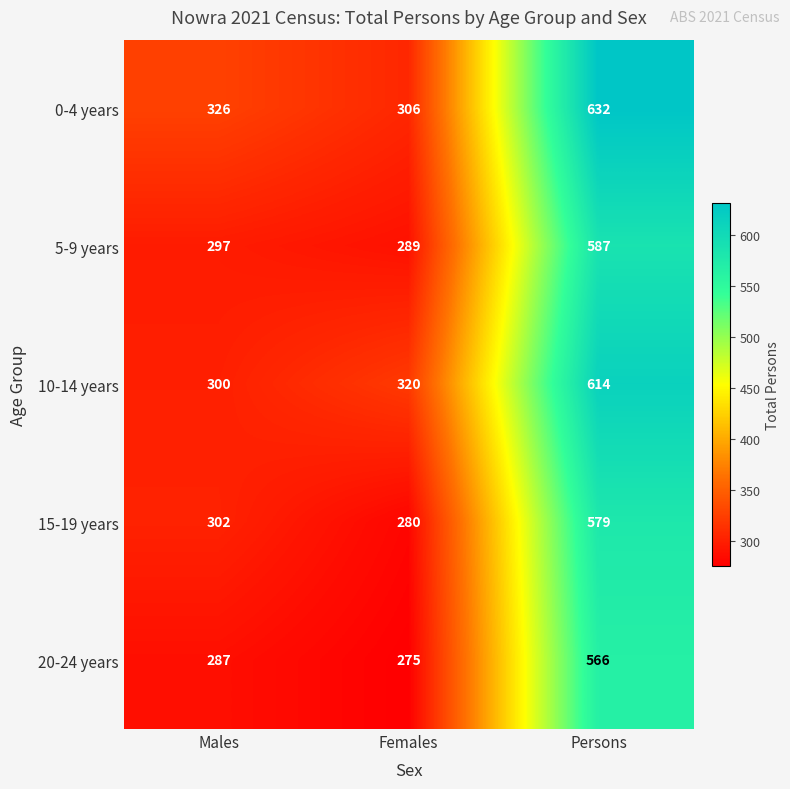

The value of 20-24 years at Females is 456. True or false?

False